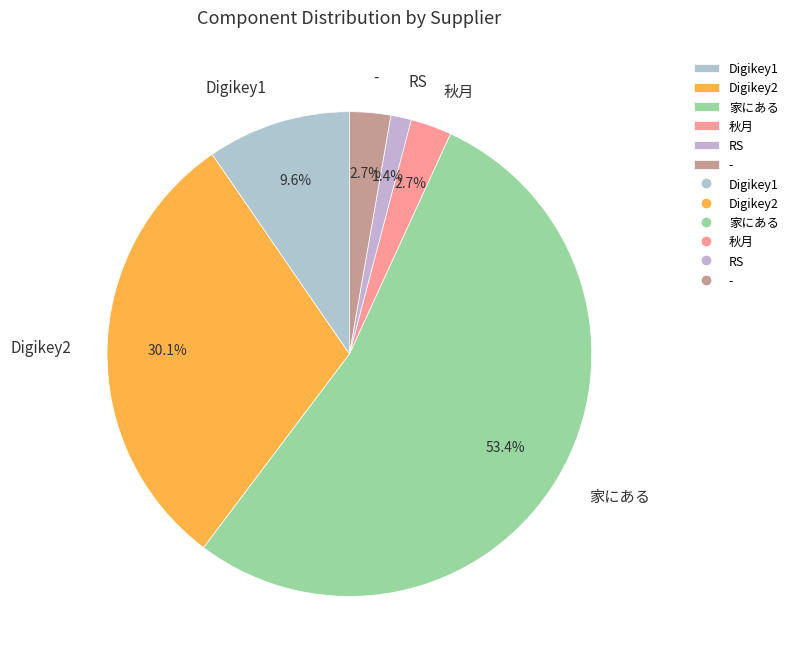

To the nearest percent, what portion does - represent?

3%